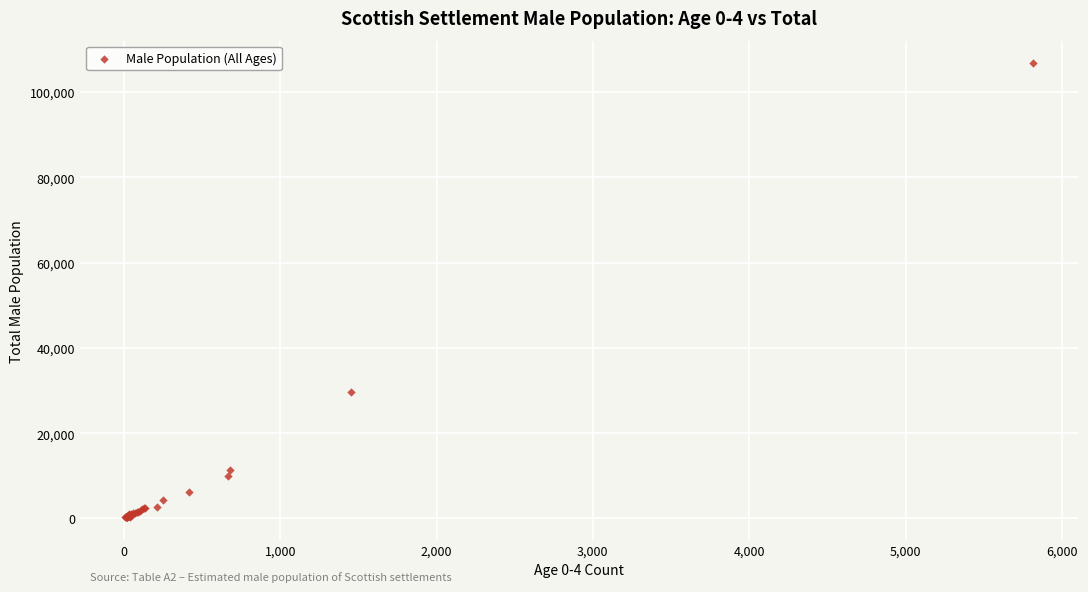

What Y value in the scatter plot is closest to 53488?

29688